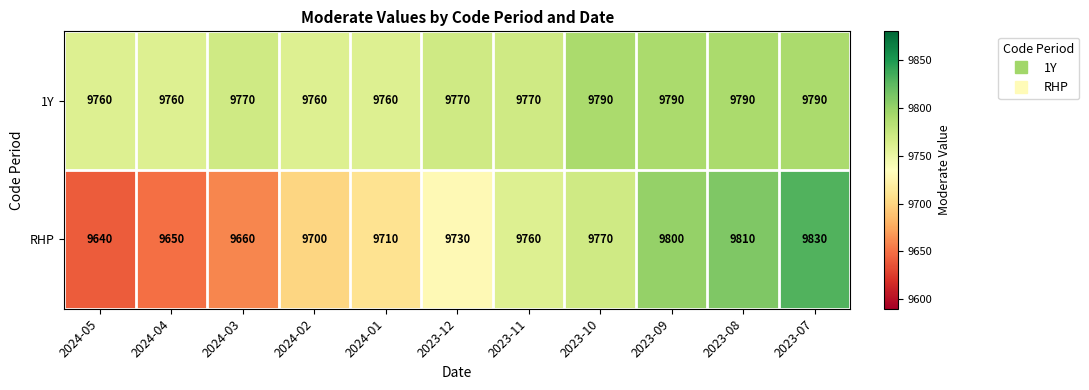

Rank the series at 2024-05 from highest to lowest value.

1Y, RHP